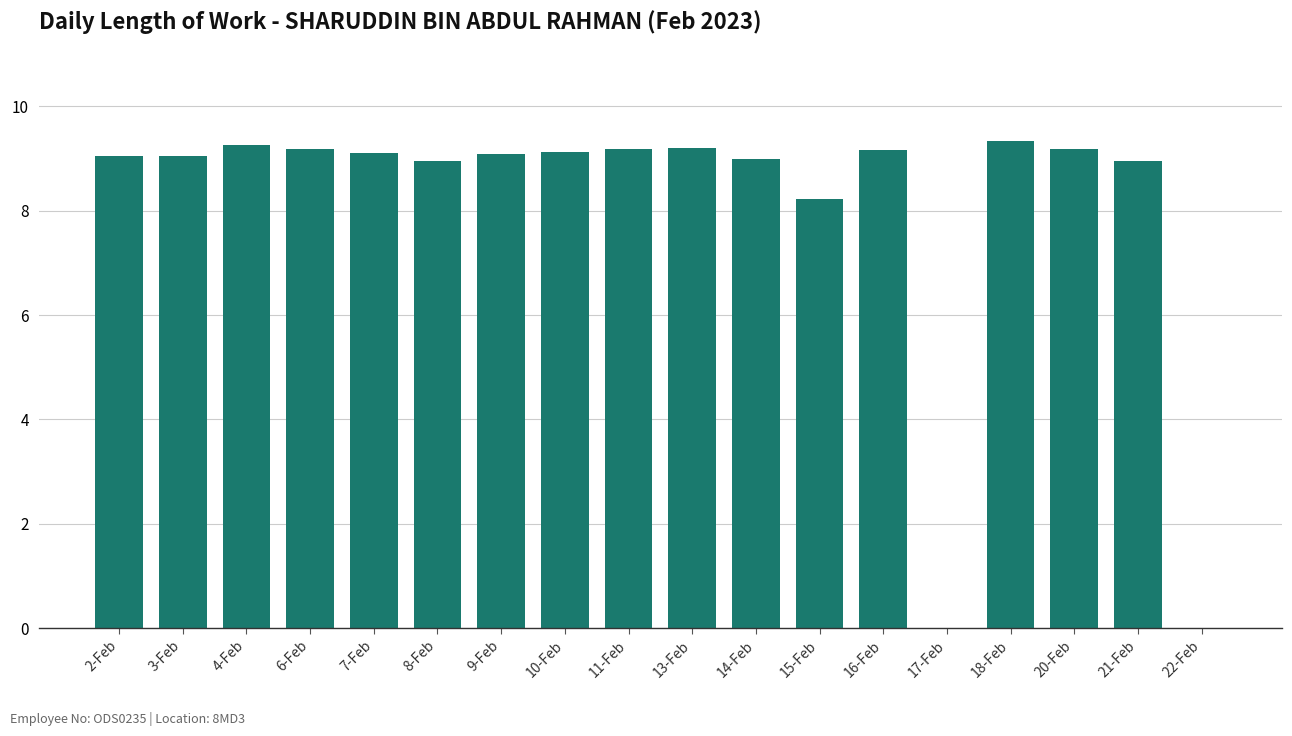

What is the sum of the values at 4-Feb and 20-Feb?

18.4